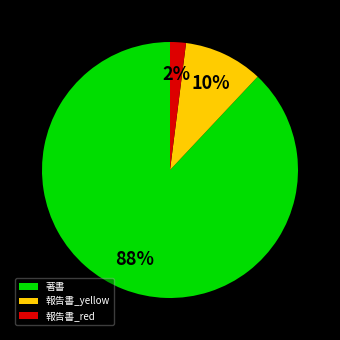

Rank the categories by value from highest to lowest.

著書, 報告書_yellow, 報告書_red